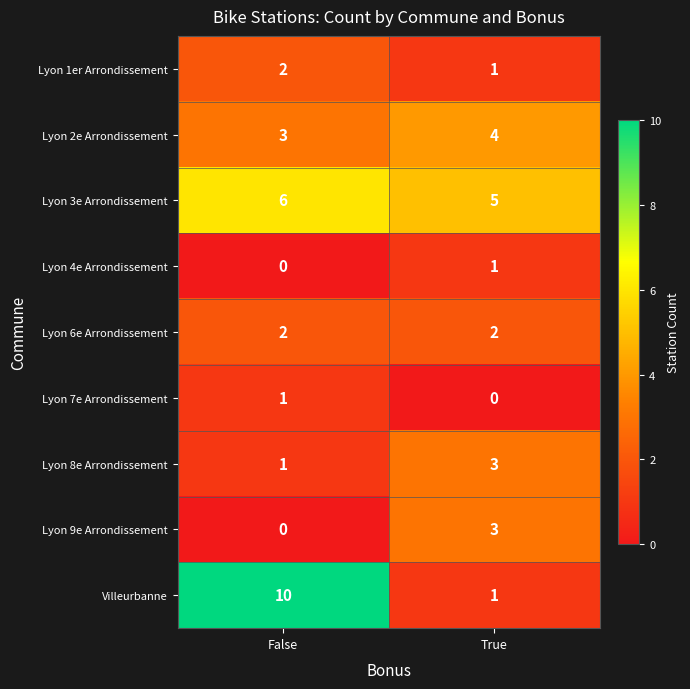

What is the total value across all series at False?

25